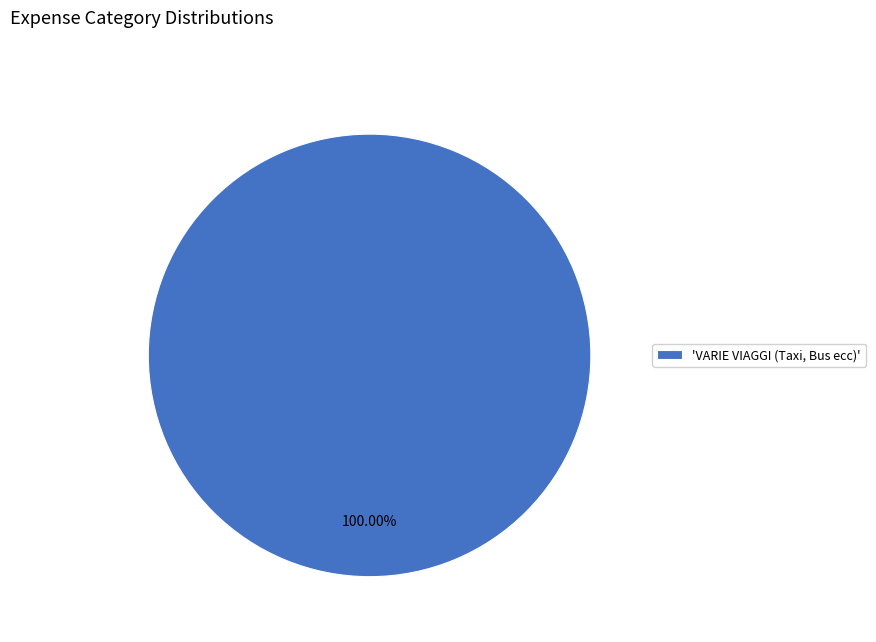

Is there a majority slice in this chart?

Yes